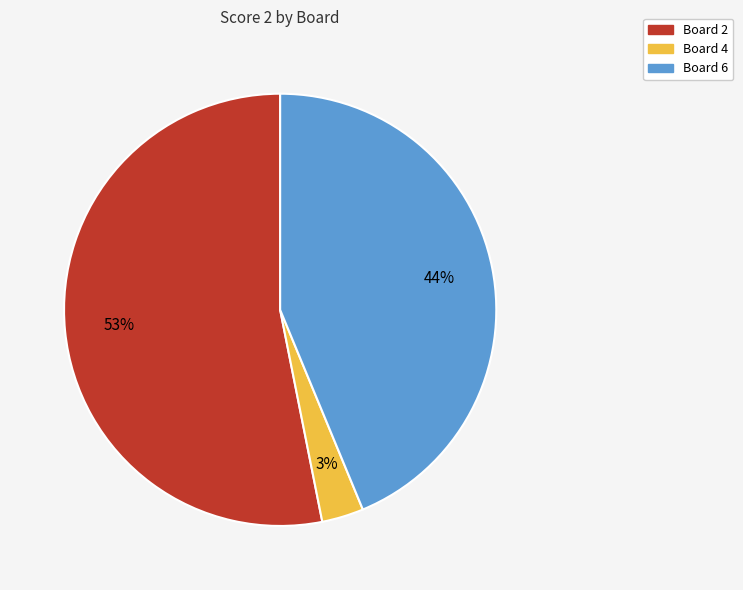

How many slices are in this pie chart?

3